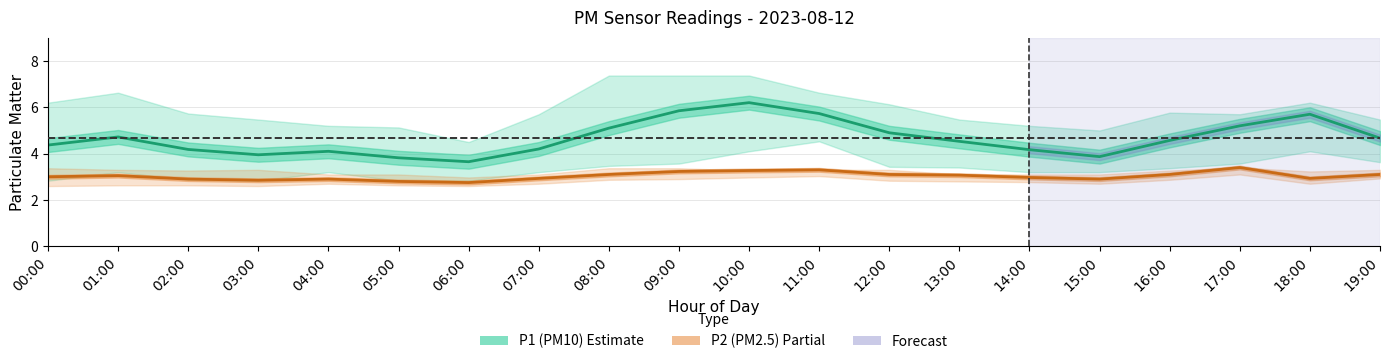

Reading left to right, list all the values displayed in this chart.

P1 (PM10): 00:00=4.4	01:00=4.7	02:00=4.2	03:00=4.0	04:00=4.1	05:00=3.8	06:00=3.6	07:00=4.2	08:00=5.1	09:00=5.8	10:00=6.2	11:00=5.7	12:00=4.9	13:00=4.5	14:00=4.2	15:00=3.9	16:00=4.6	17:00=5.2	18:00=5.7	19:00=4.7
P2 (PM2.5): 00:00=3.0	01:00=3.0	02:00=2.9	03:00=2.9	04:00=2.9	05:00=2.8	06:00=2.8	07:00=2.9	08:00=3.1	09:00=3.2	10:00=3.3	11:00=3.3	12:00=3.1	13:00=3.1	14:00=3.0	15:00=2.9	16:00=3.1	17:00=3.4	18:00=2.9	19:00=3.1